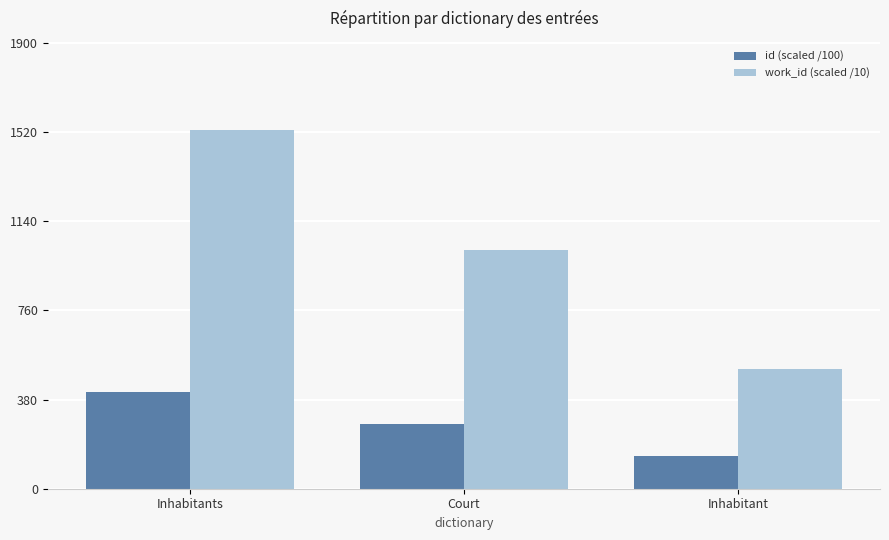

Which category has the lowest value in the id (scaled /100) series?

Inhabitant